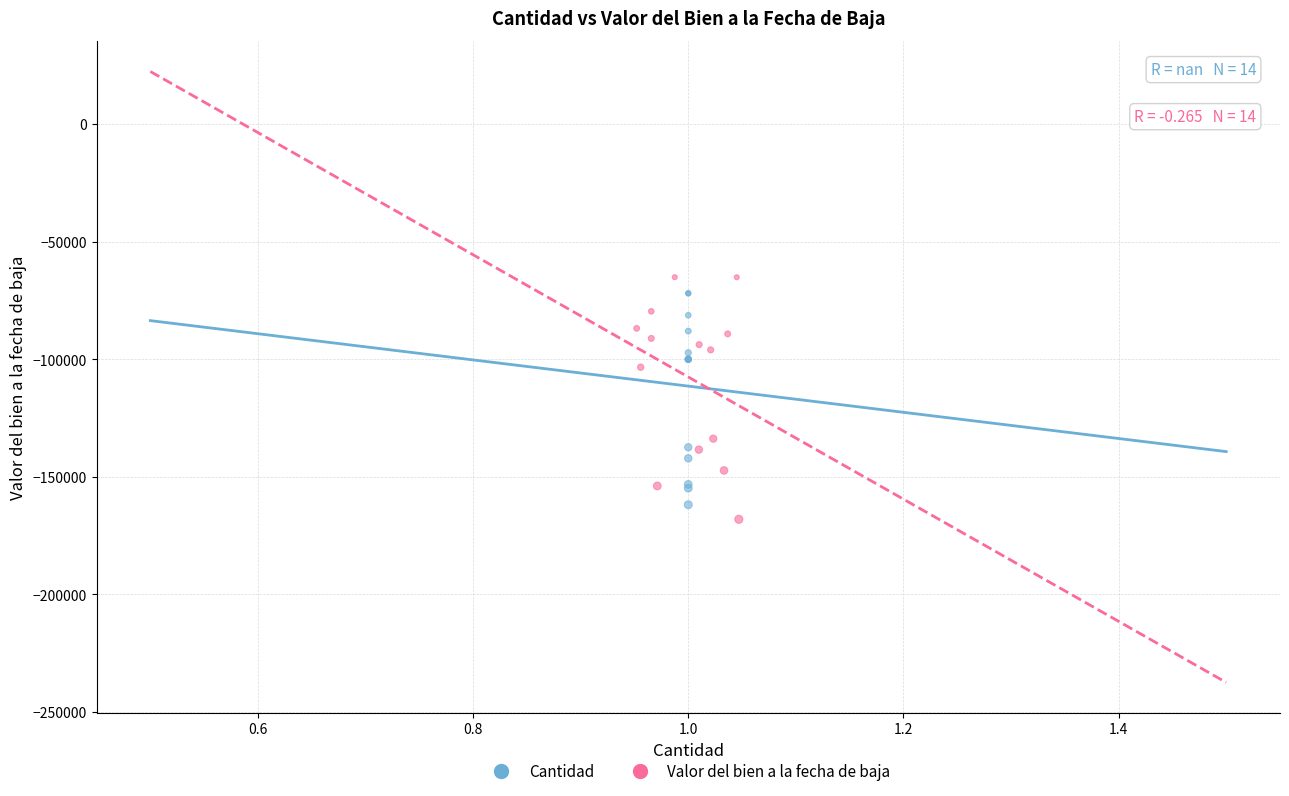

Which series has the widest spread of Y values?

Valor del bien a la fecha de baja